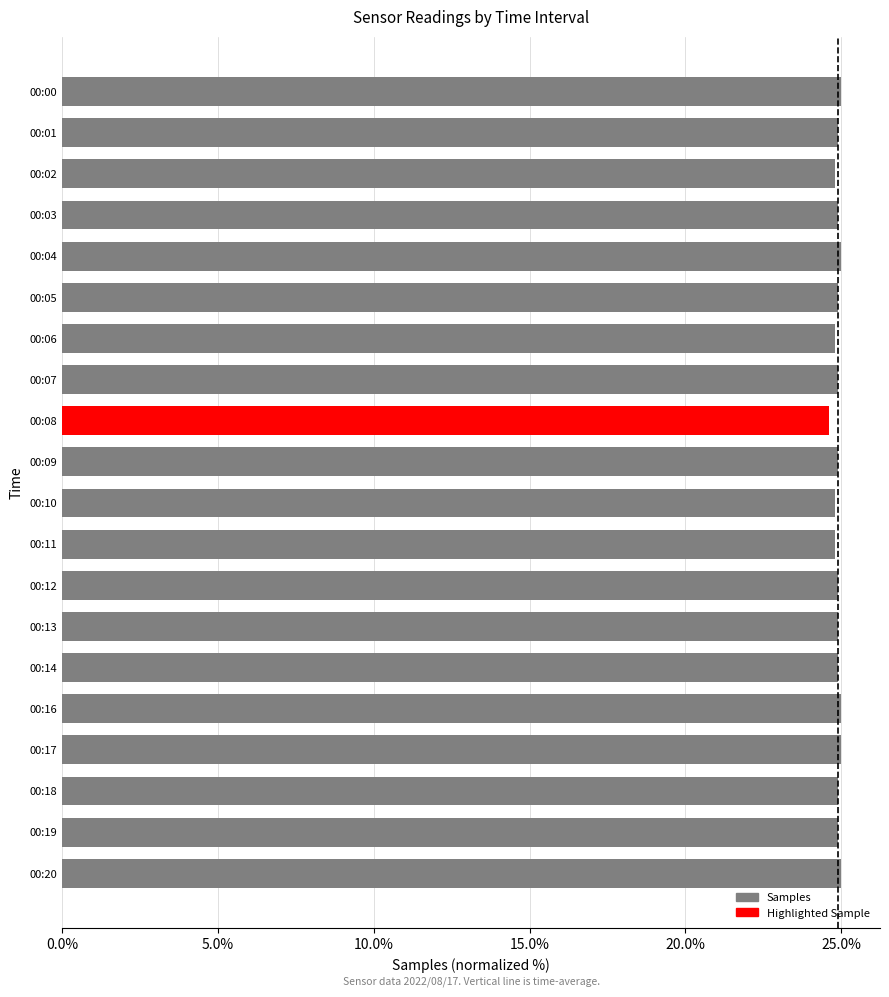

The value at 00:16 is 15.1. True or false?

False